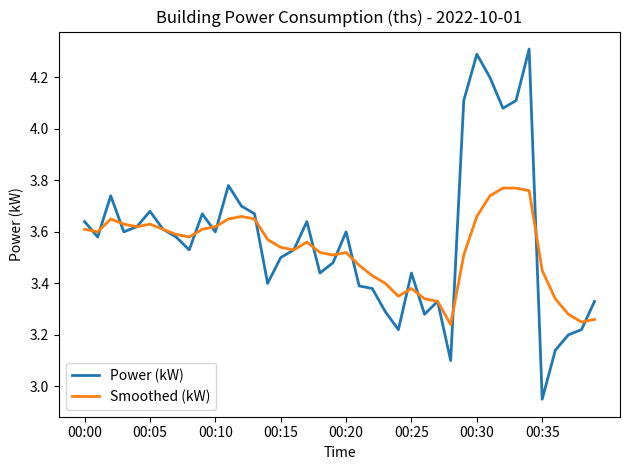

Which series has the widest spread of values?

Power (kW)